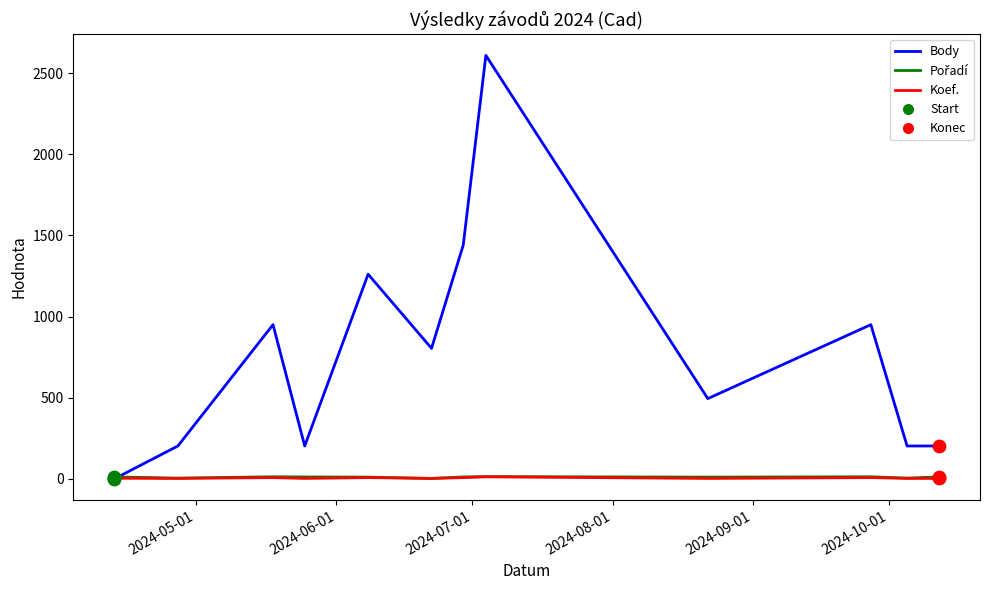

Which series has the widest spread of values?

Body